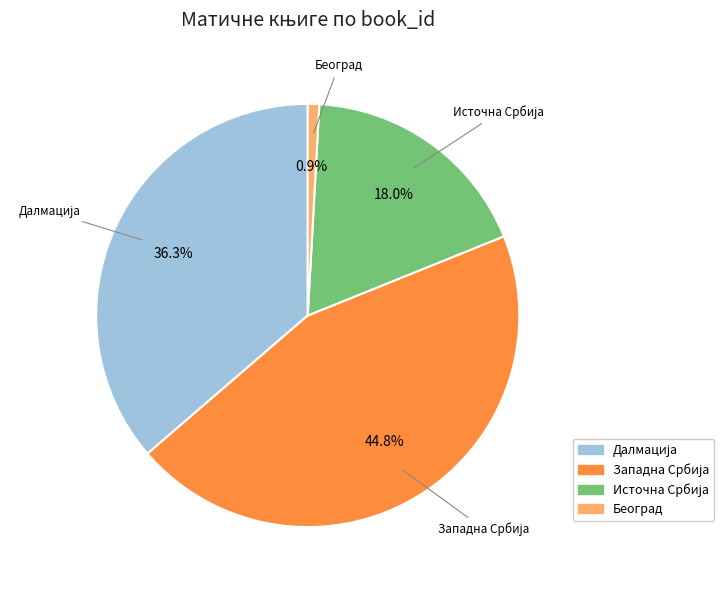

Is there a majority slice in this chart?

No